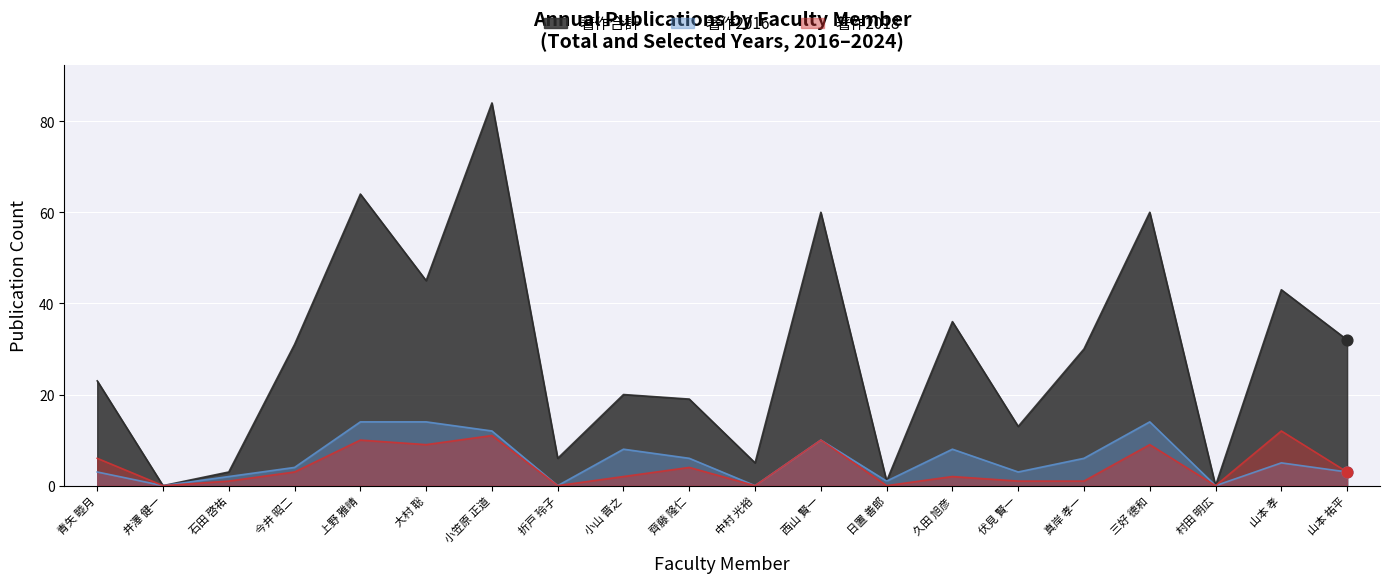

Which series has the largest total across all categories?

著作合計